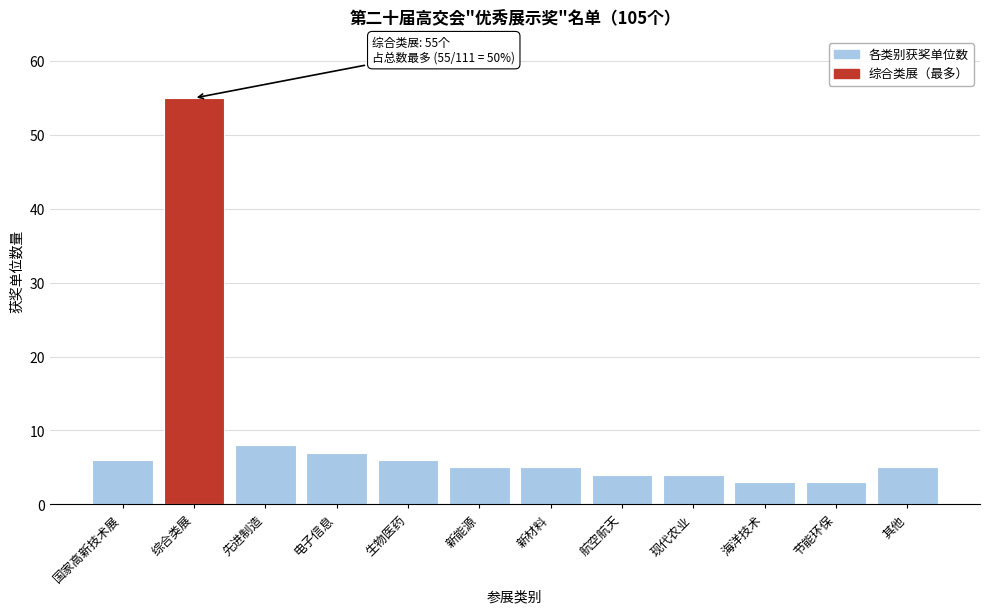

Reading right to left, what are all the values shown in this chart?

其他=5	节能环保=3	海洋技术=3	现代农业=4	航空航天=4	新材料=5	新能源=5	生物医药=6	电子信息=7	先进制造=8	综合类展=55	国家高新技术展=6